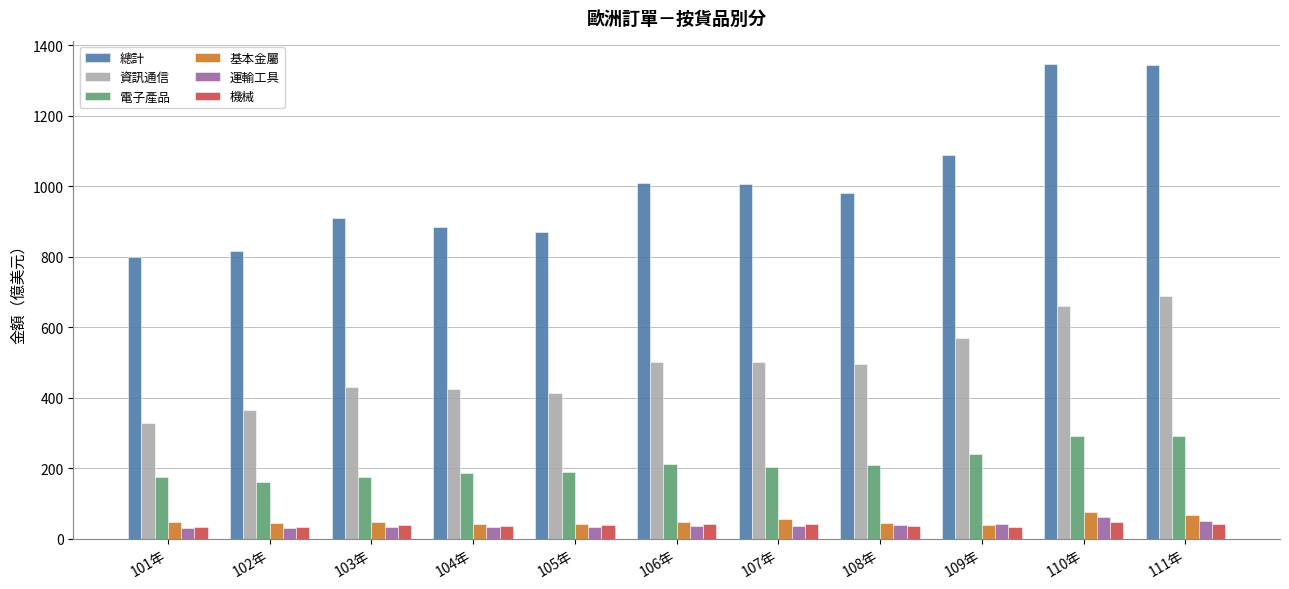

What is the sum of the 基本金屬 values at 105年 and 107年?

96.1